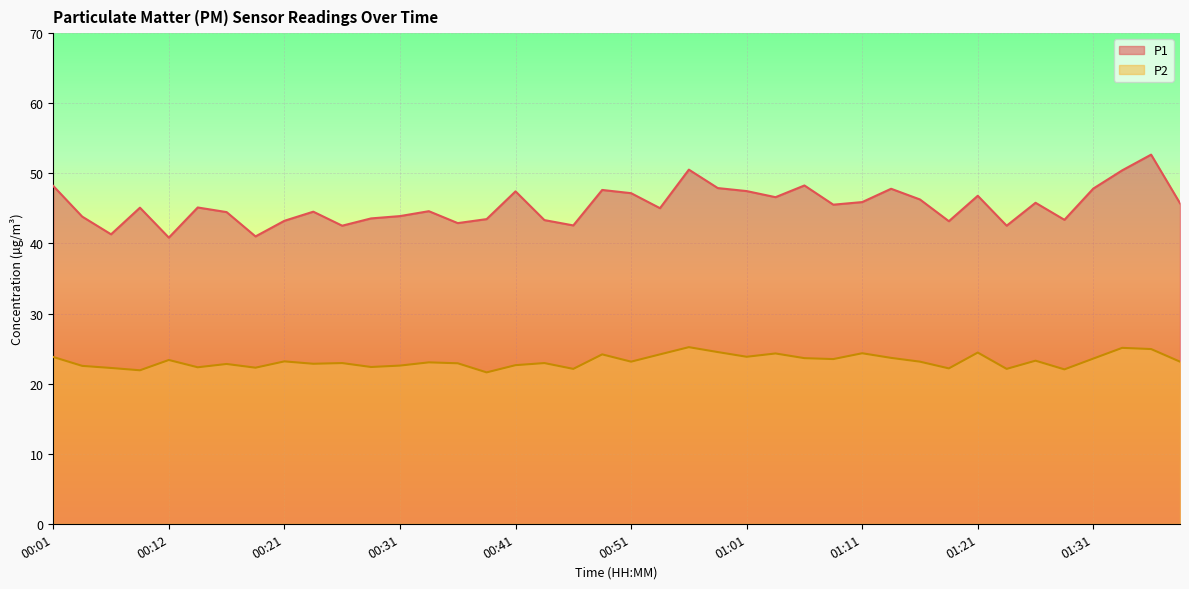

Rank the series at 00:09 from lowest to highest value.

P2, P1